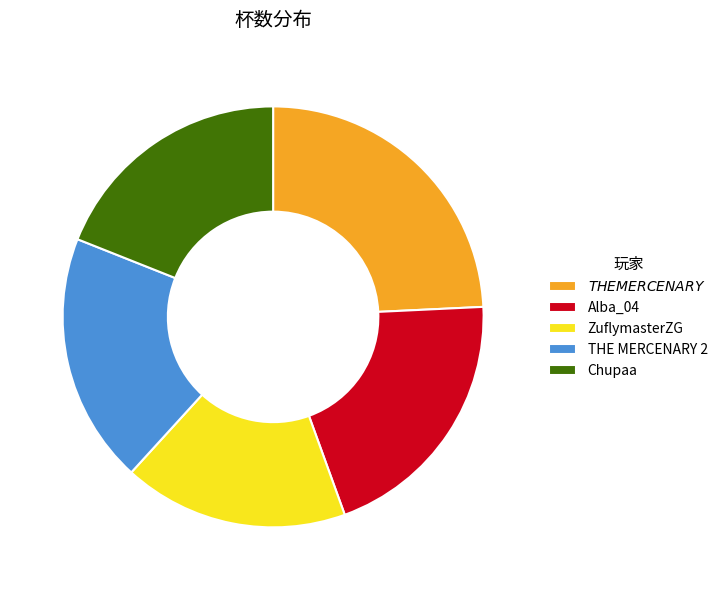

Does any single category account for the majority?

No